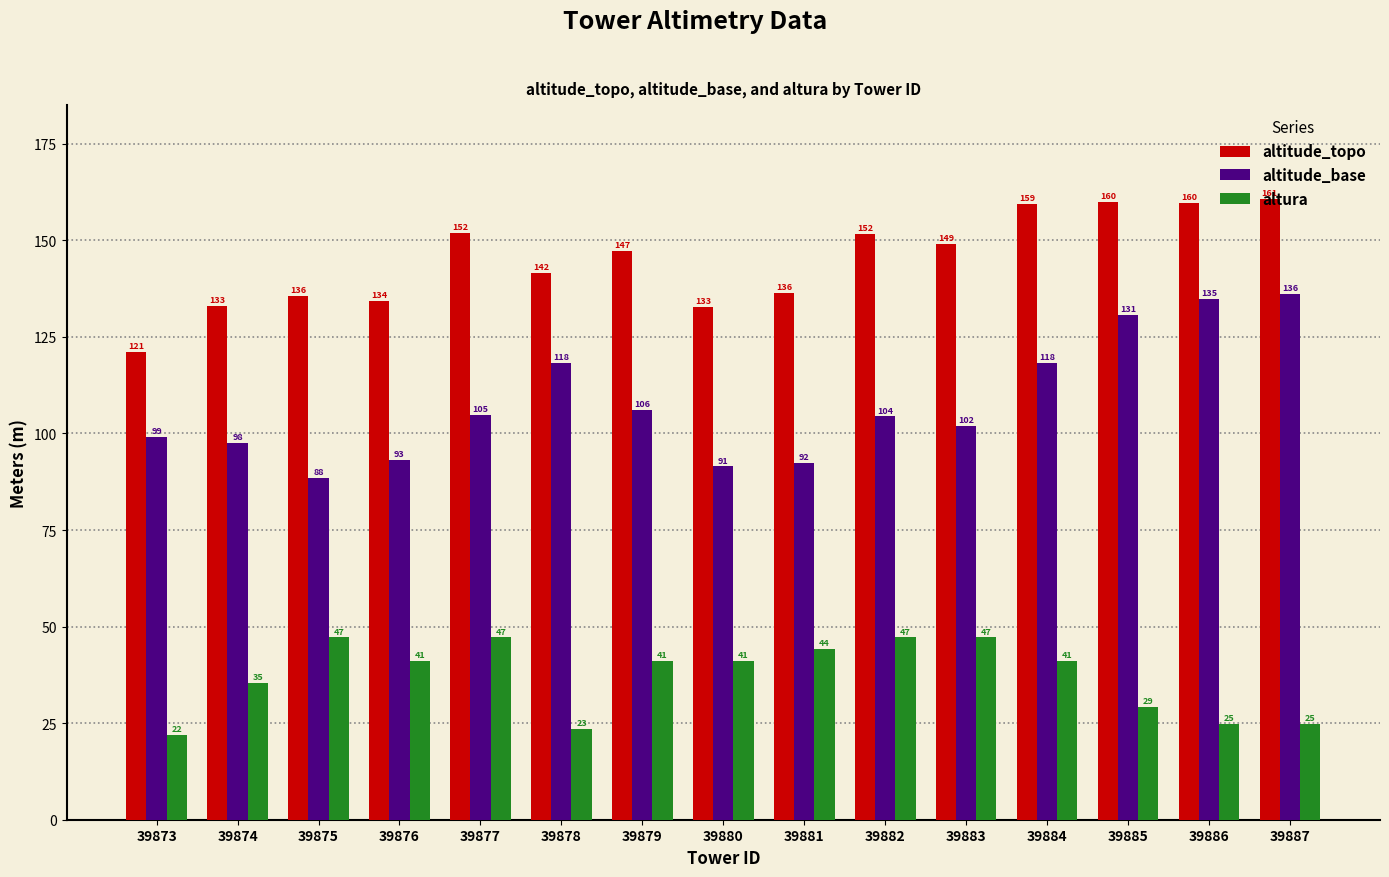

Where does the altura series first go above 41?

39875